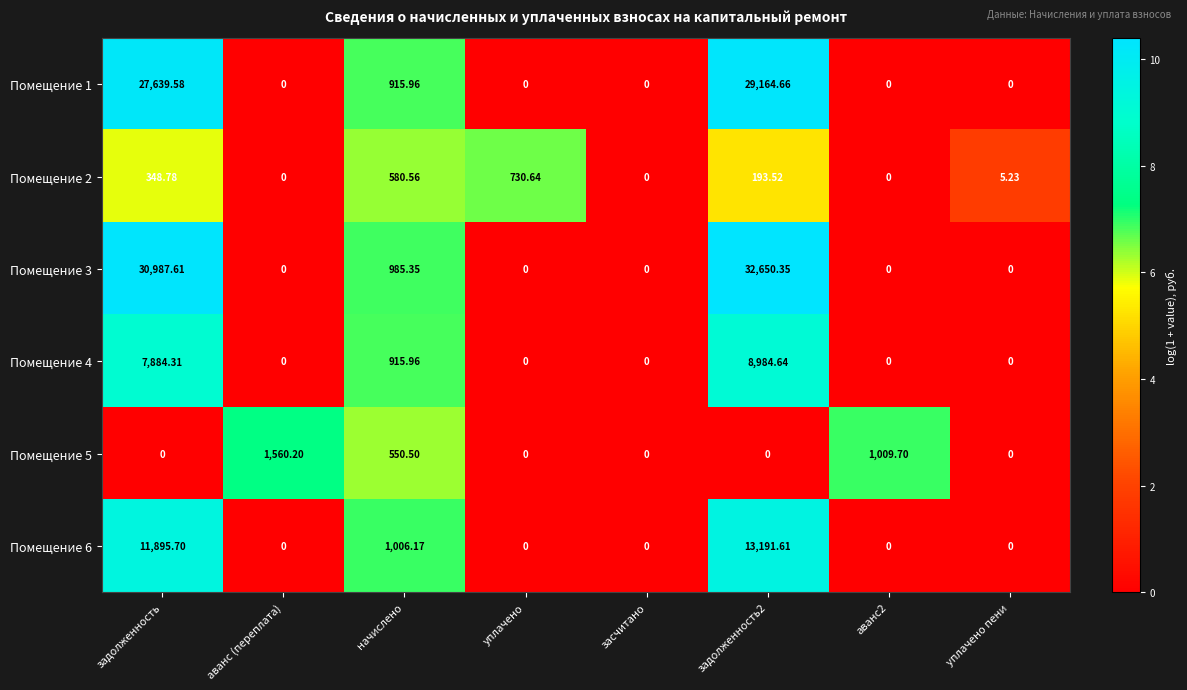

At how many categories does at least one series exceed 1?

7